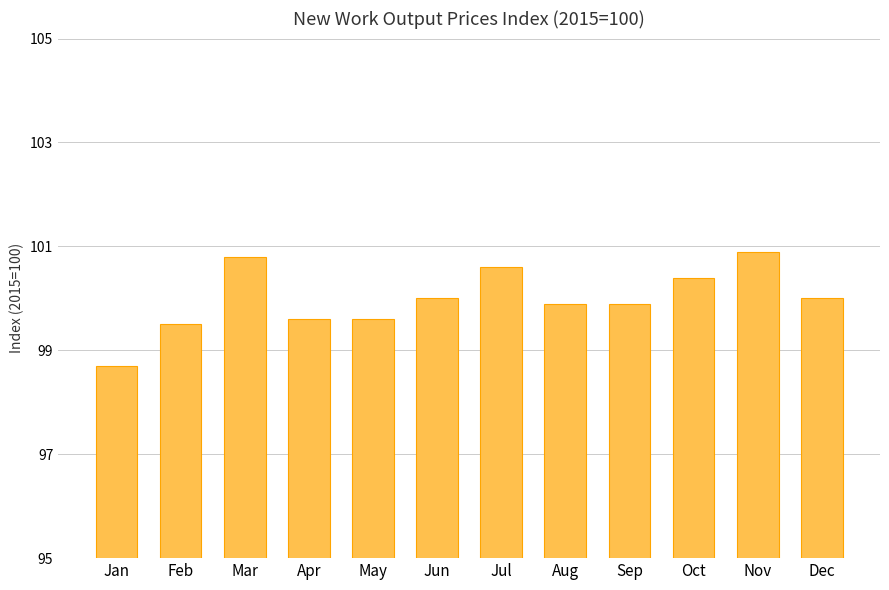

Reading left to right, list all the values displayed in this chart.

98.7	99.5	100.8	99.6	99.6	100.0	100.6	99.9	99.9	100.4	100.9	100.0